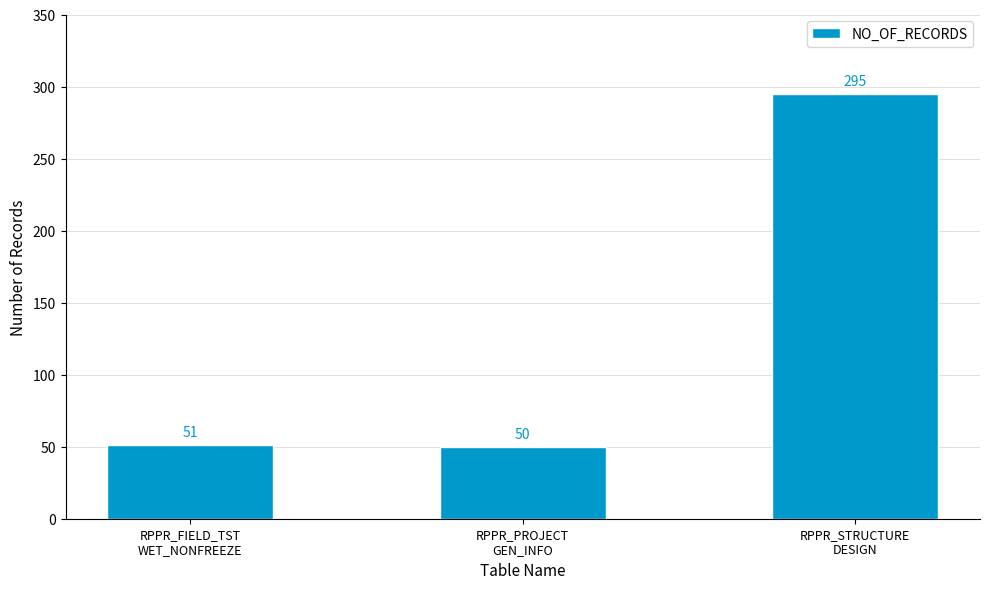

What is the average value?

132